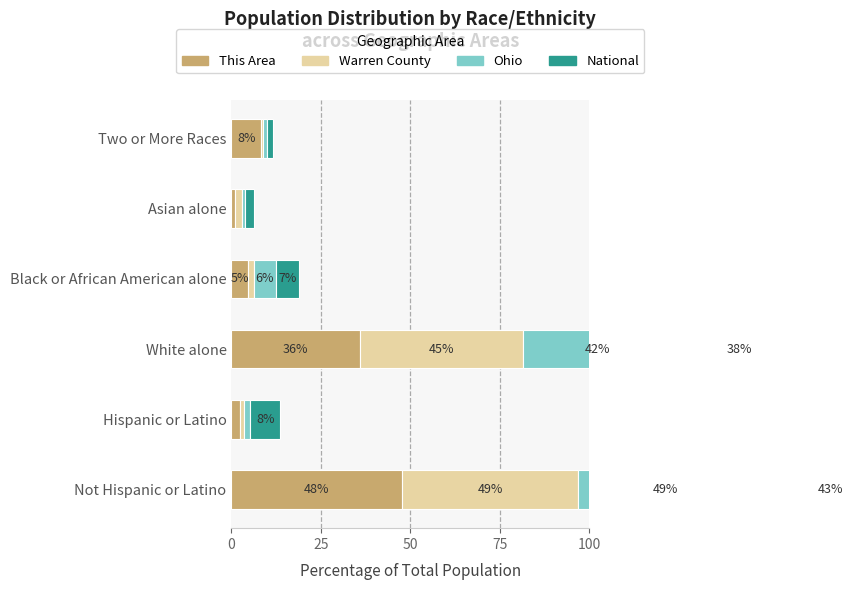

Which series has the largest total across all categories?

This Area